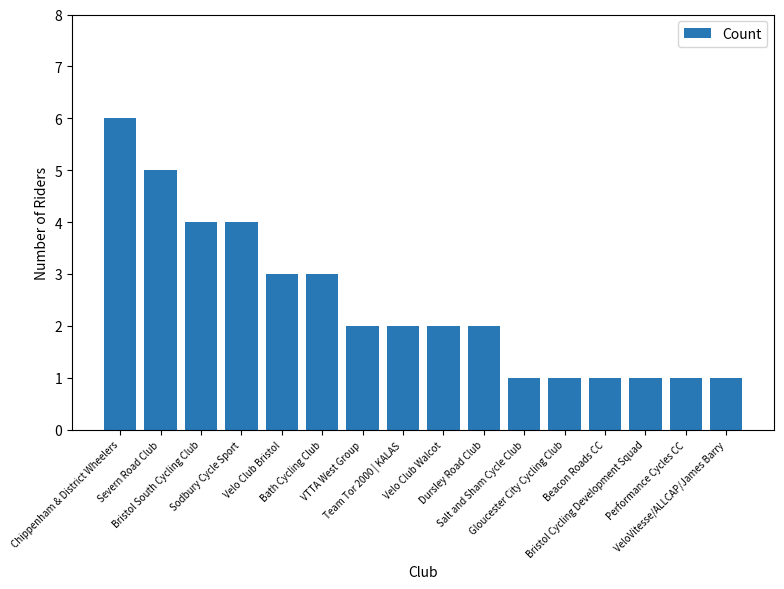

What is the approximate value at Dursley Road Club?

2